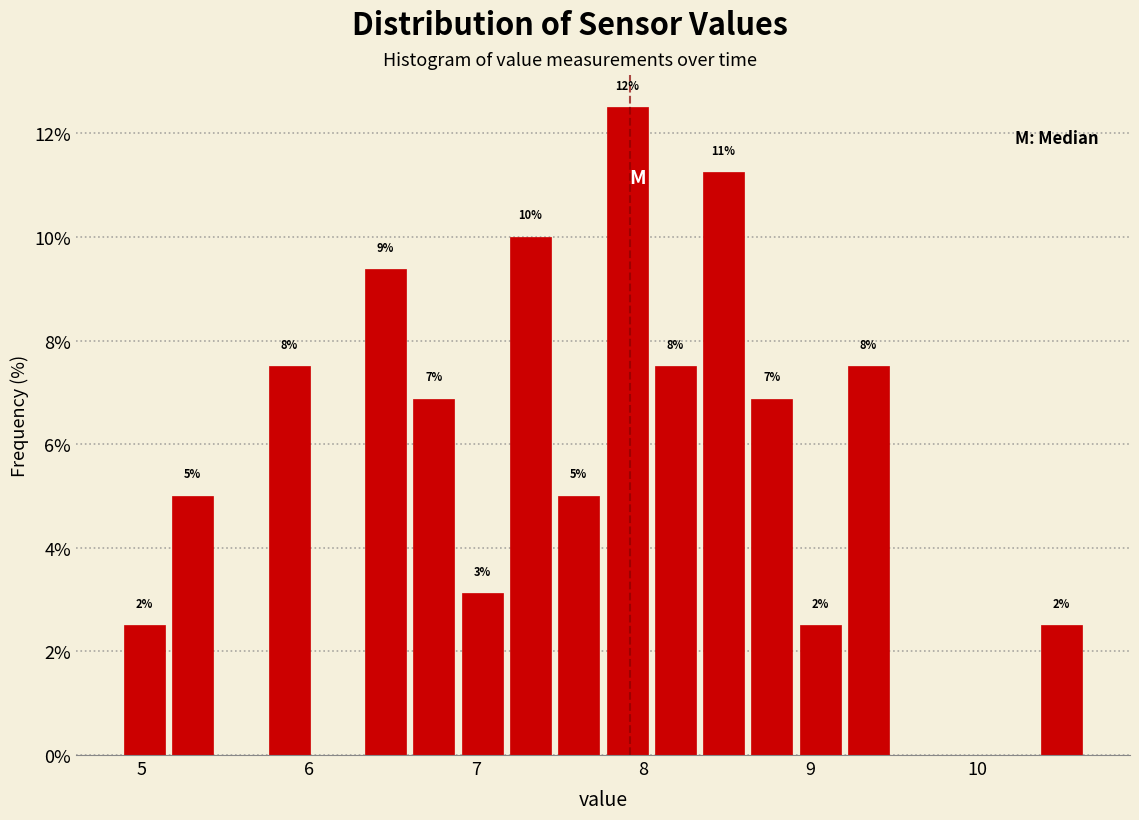

Around what value on the x-axis is the tallest bar? Give the approximate position of its centre, as read against the axis.

7.9